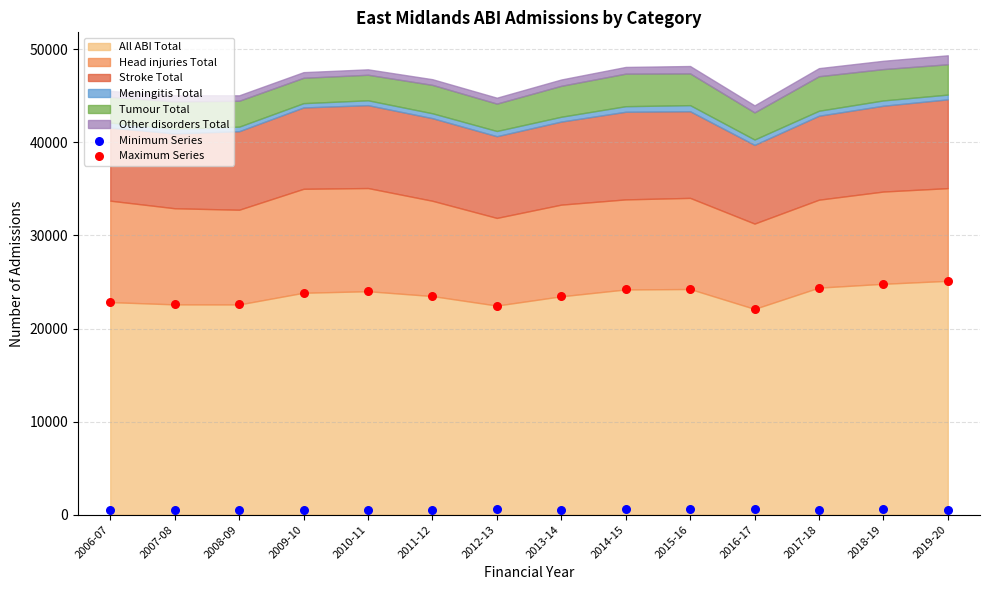

Which series contains the lowest Y value?

Minimum Series